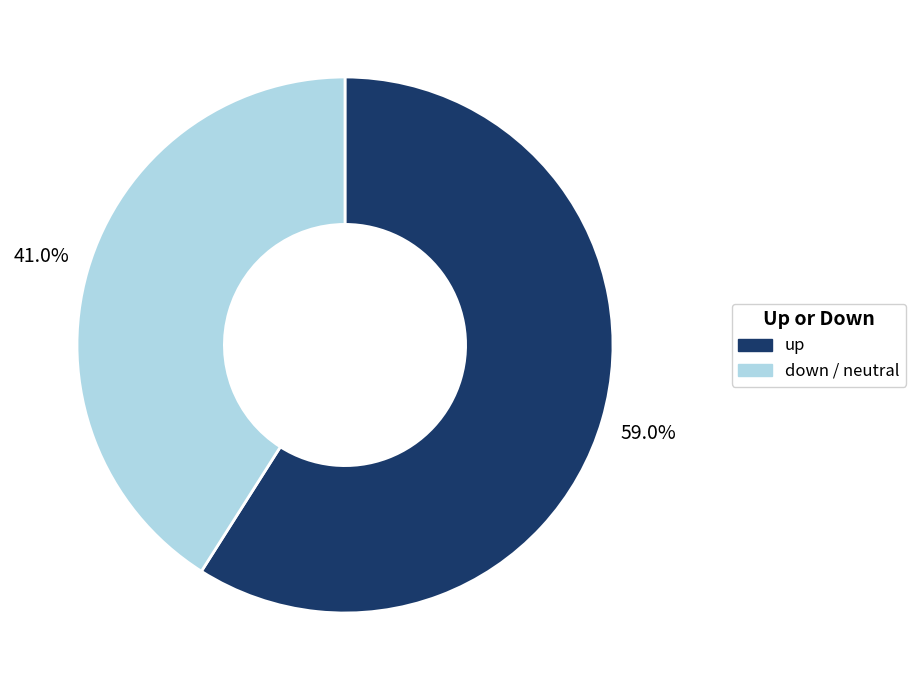

Does any single category account for the majority?

Yes